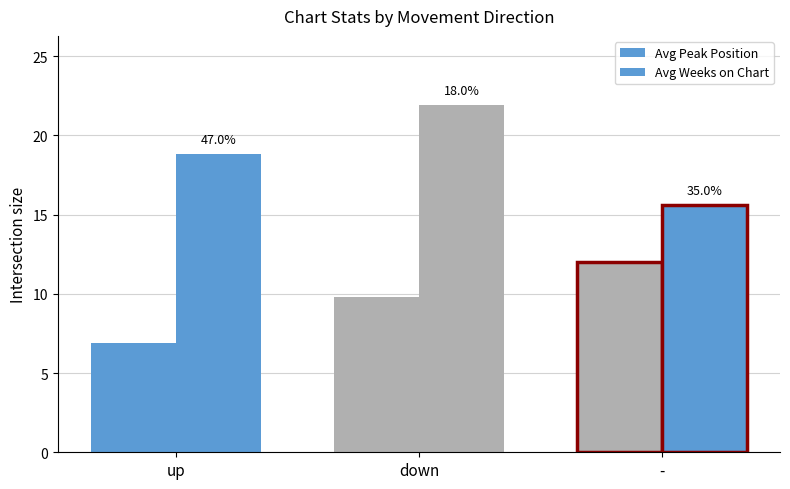

The value of Avg Weeks on Chart at up is 25.9. True or false?

False